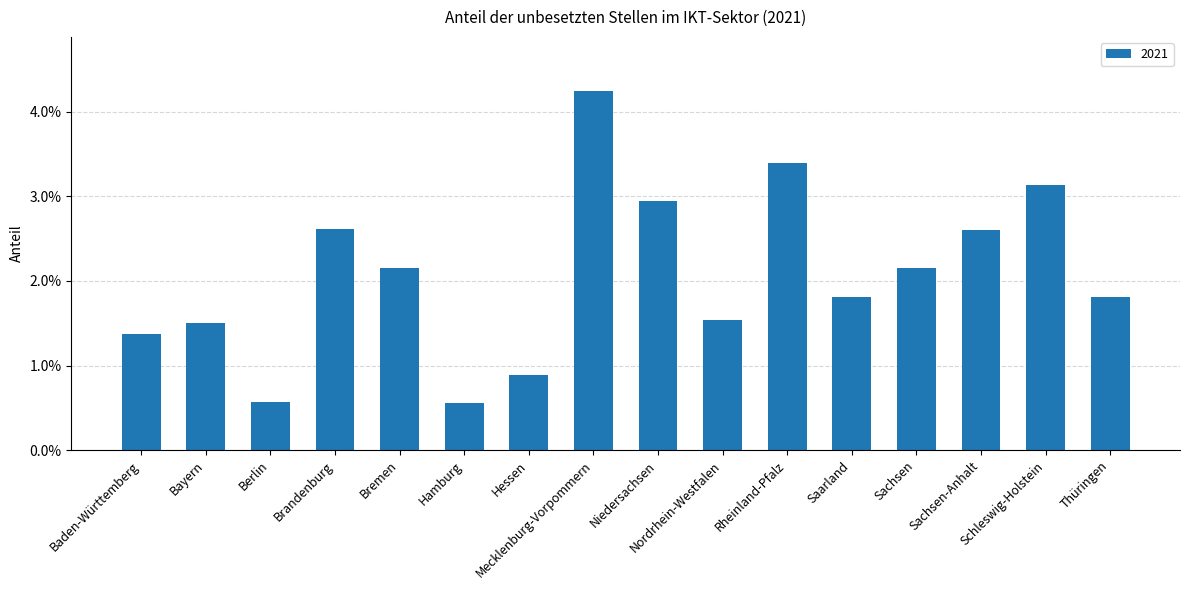

What is the label of the 10th bar from the right?

Hessen